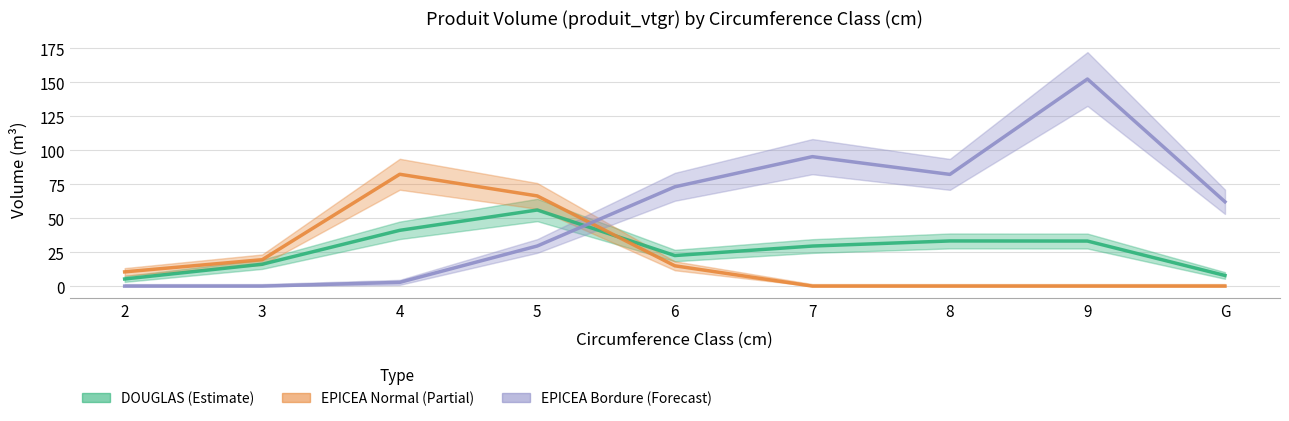

At which label does EPICEA Normal (Estimate based on partial data) reach its minimum?

7